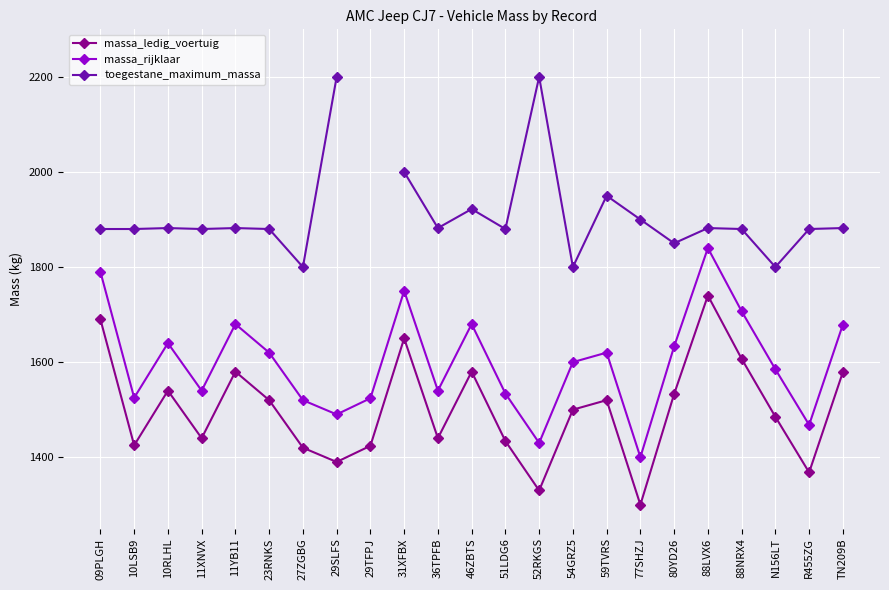

Is this an area chart (filled region under the line)?

No